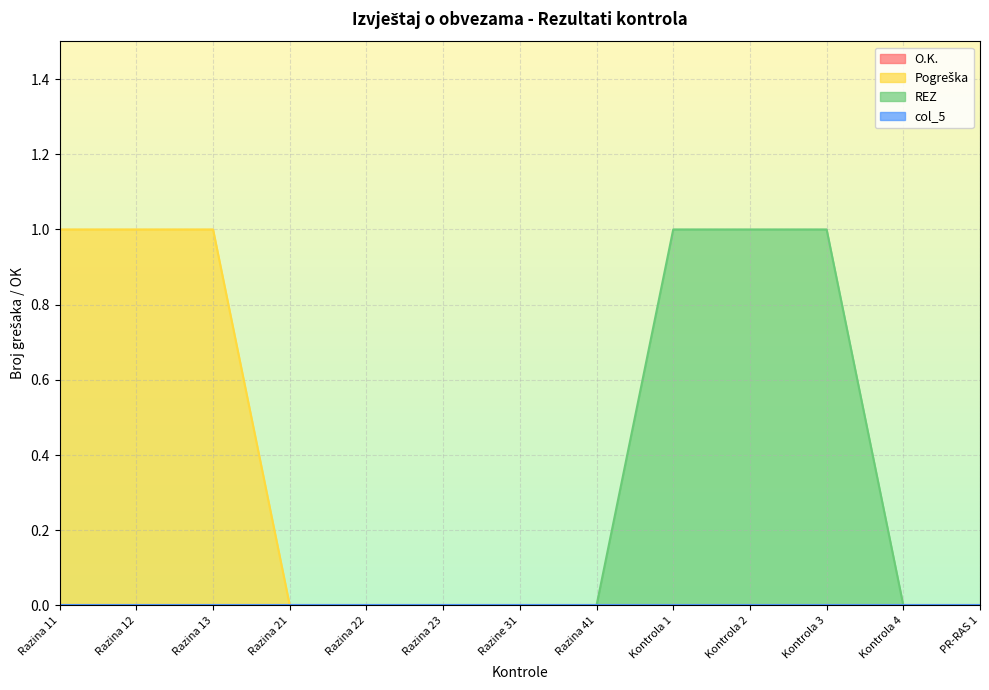

Count the REZ values in the range 0 to 1.

13